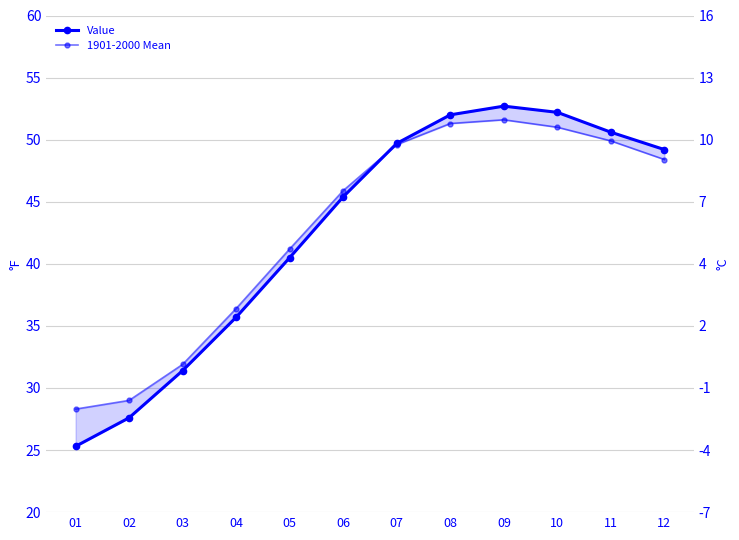

Reading right to left, extract all data points from this chart.

Value: 12=49.2	11=50.6	10=52.2	09=52.7	08=52.0	07=49.7	06=45.4	05=40.5	04=35.7	03=31.4	02=27.6	01=25.3
1901-2000 Mean: 12=48.4	11=49.9	10=51.0	09=51.6	08=51.3	07=49.6	06=45.9	05=41.2	04=36.4	03=31.9	02=29.0	01=28.3